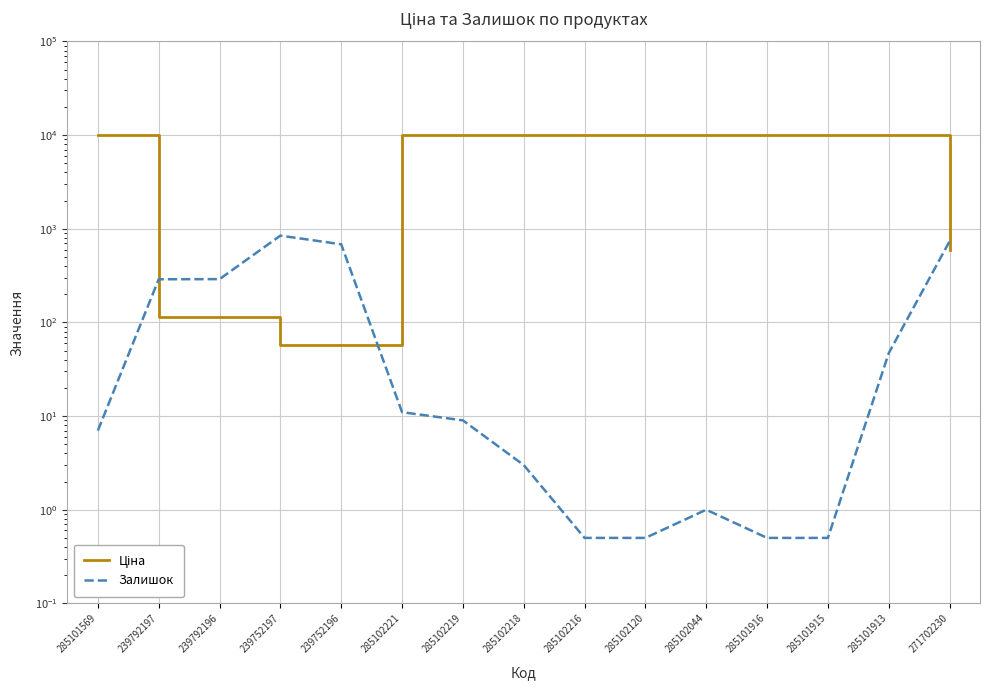

Which label corresponds to the smallest value in the chart?

285102216